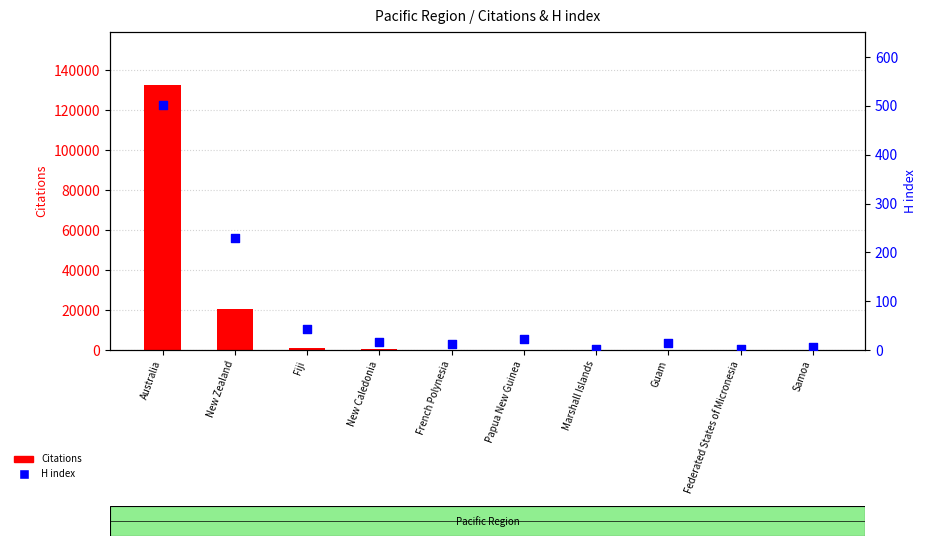

At how many categories does at least one series exceed 112800?

1